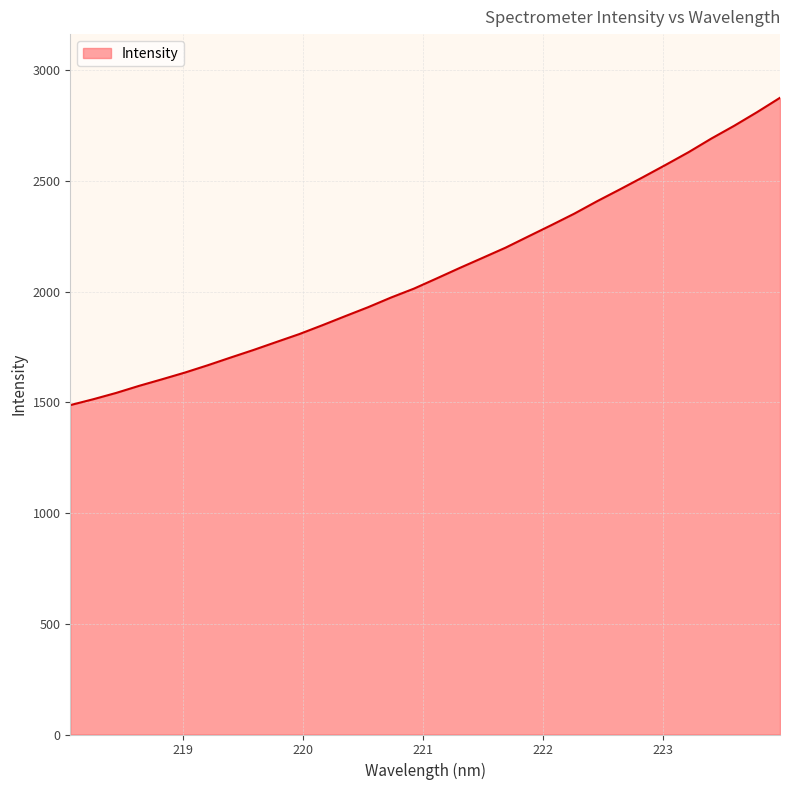

What is the difference between the maximum and minimum values?

1388.1